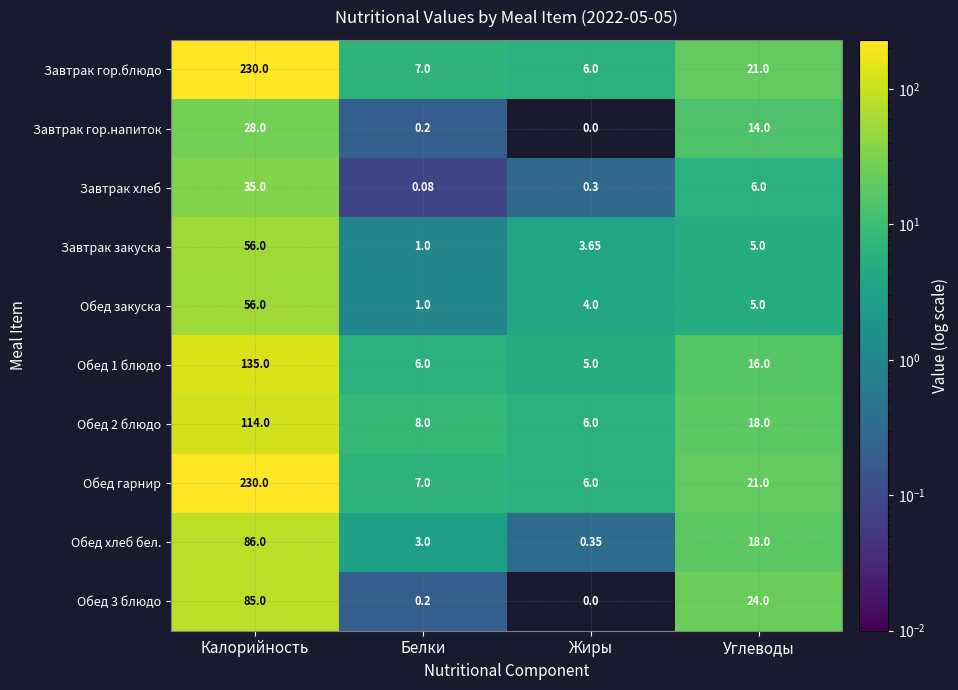

Which category has the lowest value in the Завтрак закуска series?

Белки